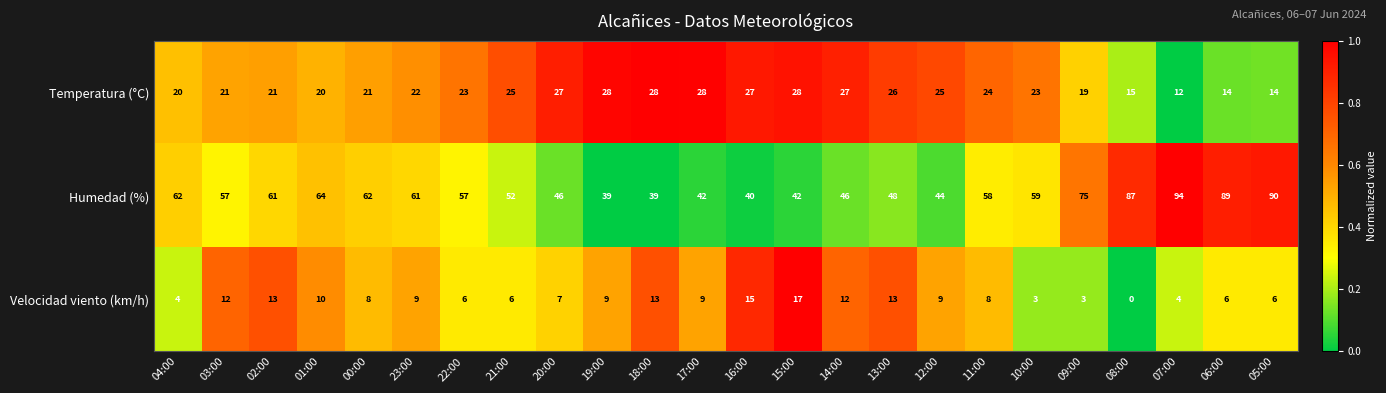

Rank the series by their maximum value, from lowest to highest.

Velocidad viento (km/h), Temperatura (°C), Humedad (%)